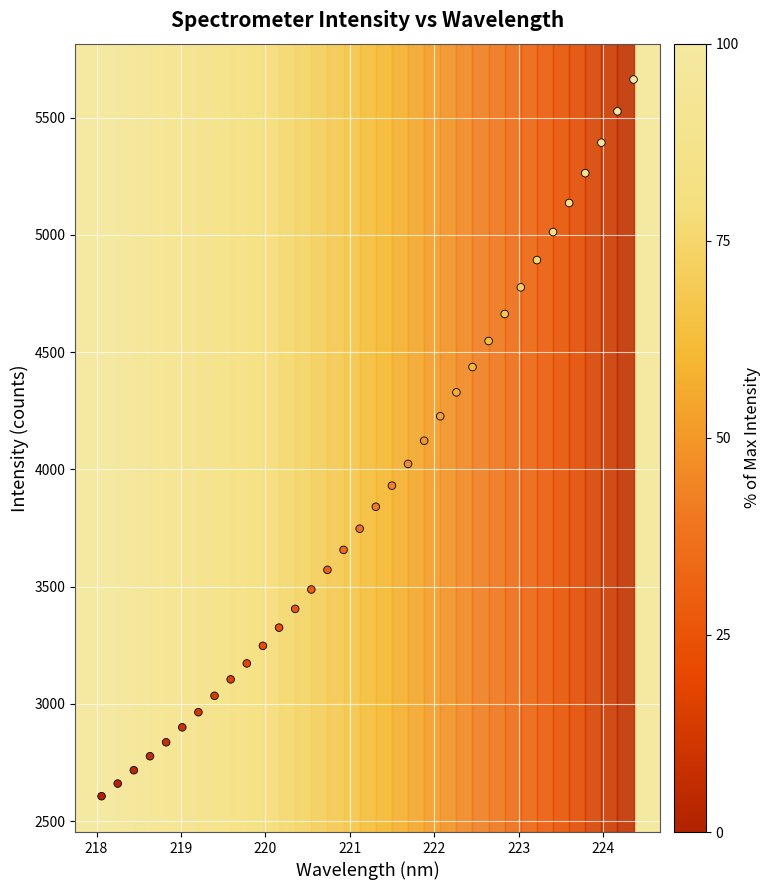

What is the range of Y values (max minus min)?

3055.2